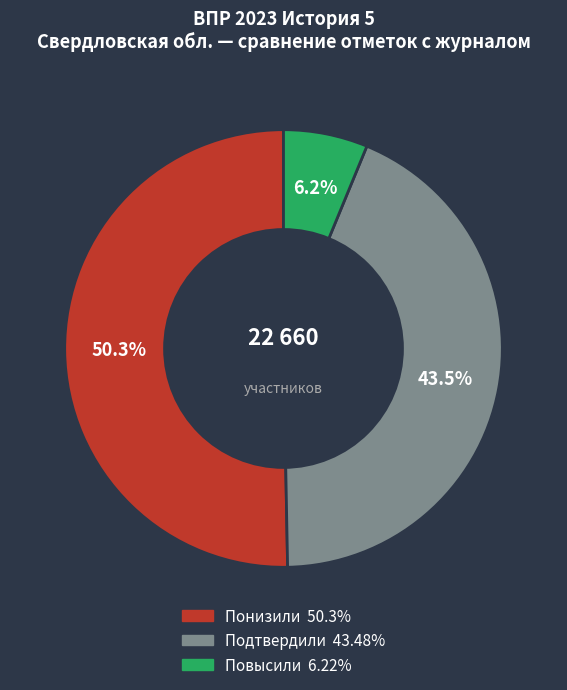

Rank the categories by value from lowest to highest.

Повысили, Подтвердили, Понизили